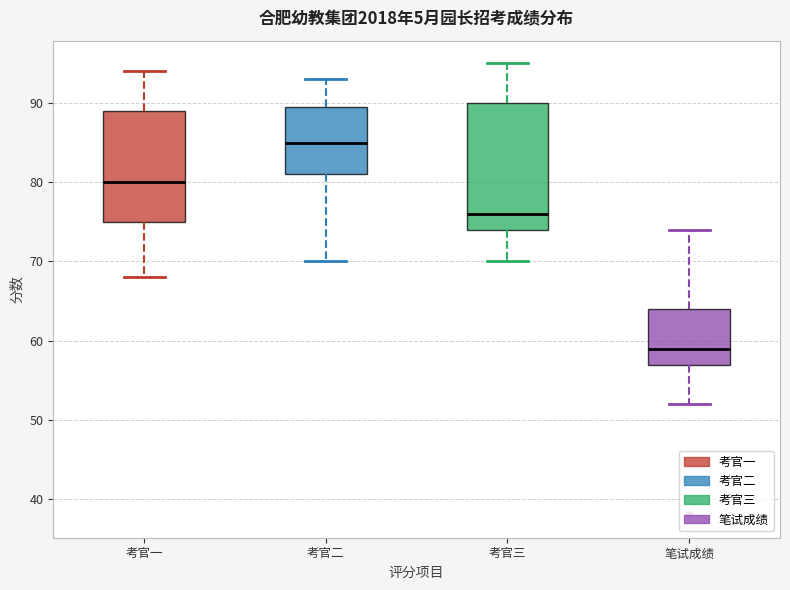

Reading left to right, read every box against the y-axis: the position of its median line, the range the box covers, and the ends of its whiskers. The values are not printed on the chart, so give them approximately, as read against the axis.

考官一: median 80, box 75 to 89, whiskers 68 to 94
考官二: median 85, box 81 to 90, whiskers 70 to 93
考官三: median 76, box 74 to 90, whiskers 70 to 95
笔试成绩: median 59, box 57 to 64, whiskers 52 to 74